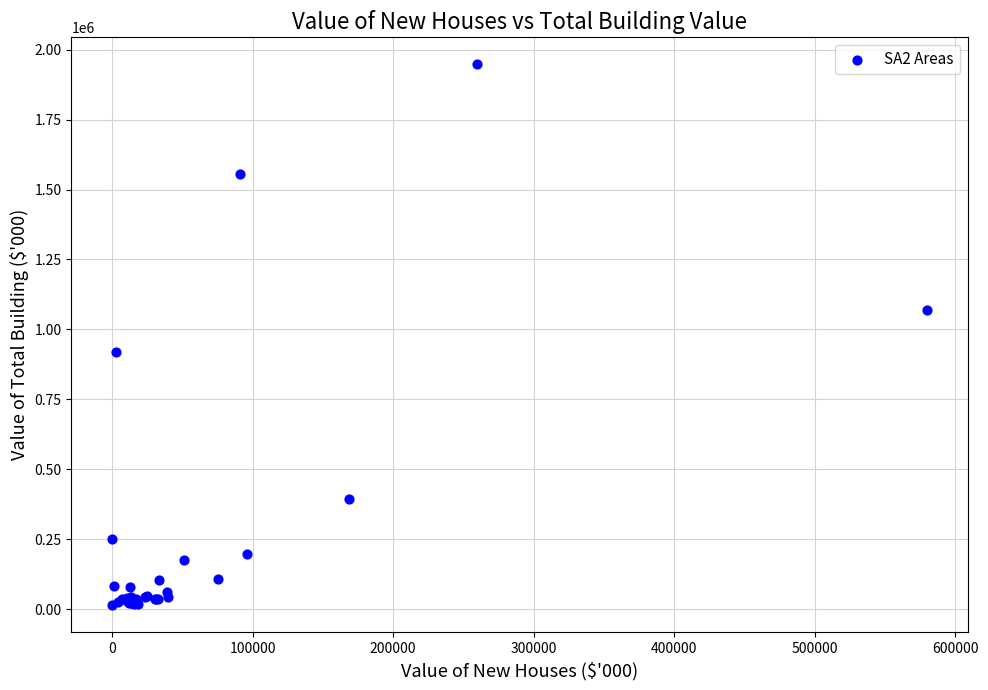

What Y value in the scatter plot is closest to 980738?

917997.4